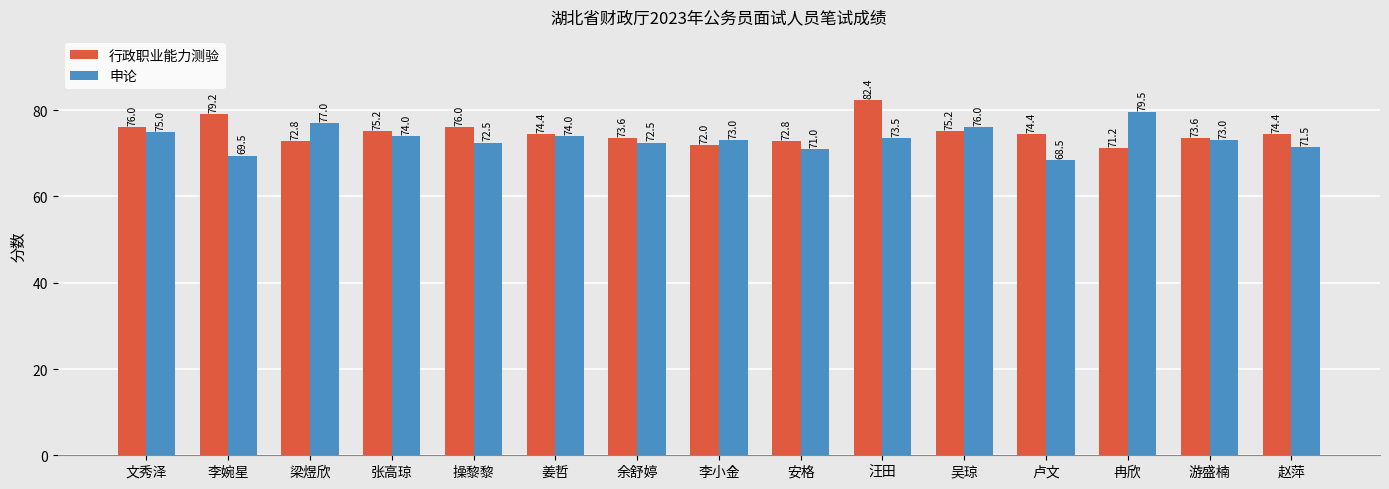

Between 安格 and 赵萍, which series saw the biggest shift?

行政职业能力测验